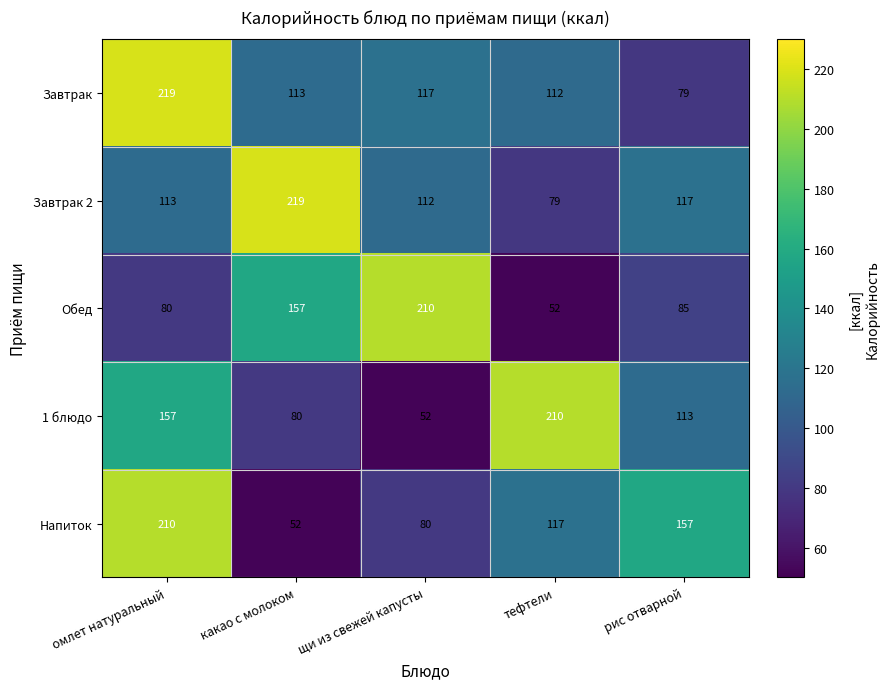

What is the difference between the maximum and second lowest values in the Завтрак 2 series?

107